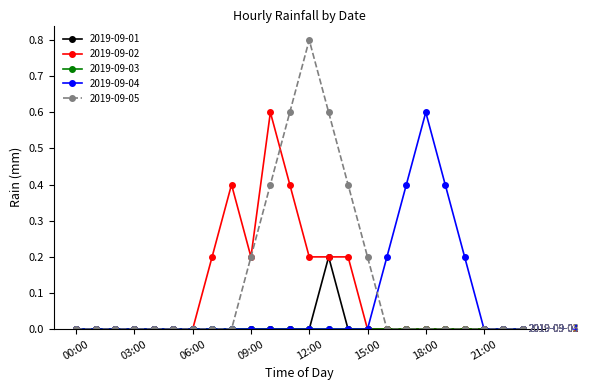

Which series has the widest spread of values?

2019-09-05